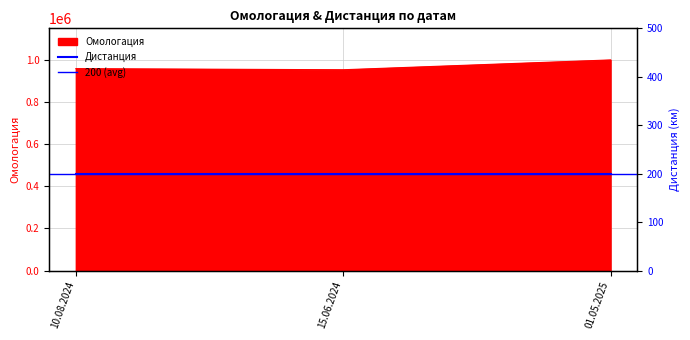

What is the average value?

971213